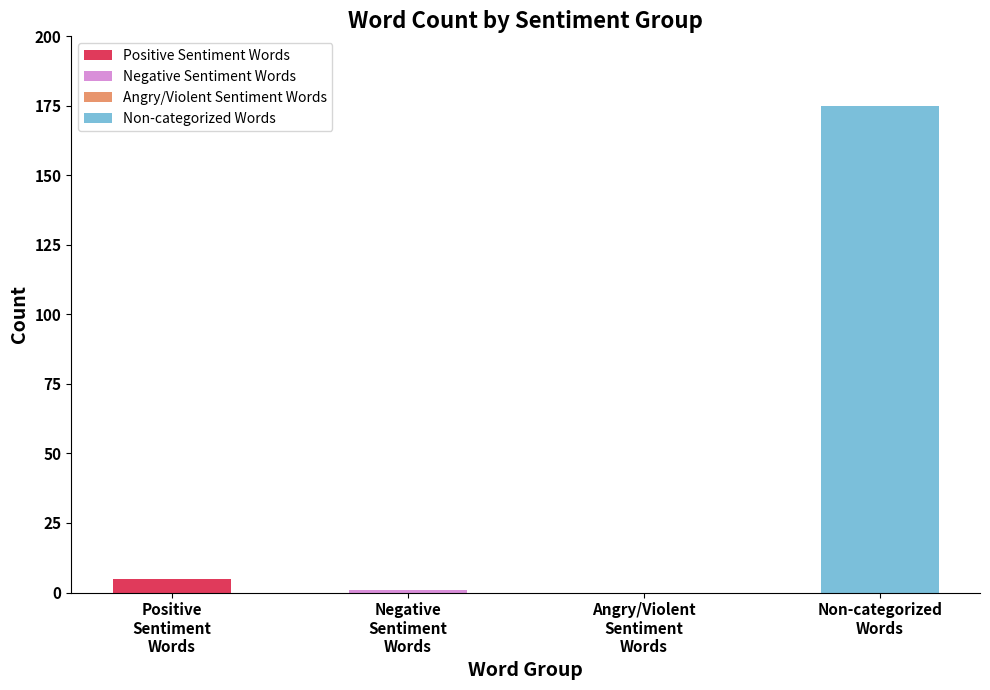

What is the difference between the second highest and second lowest values?

4